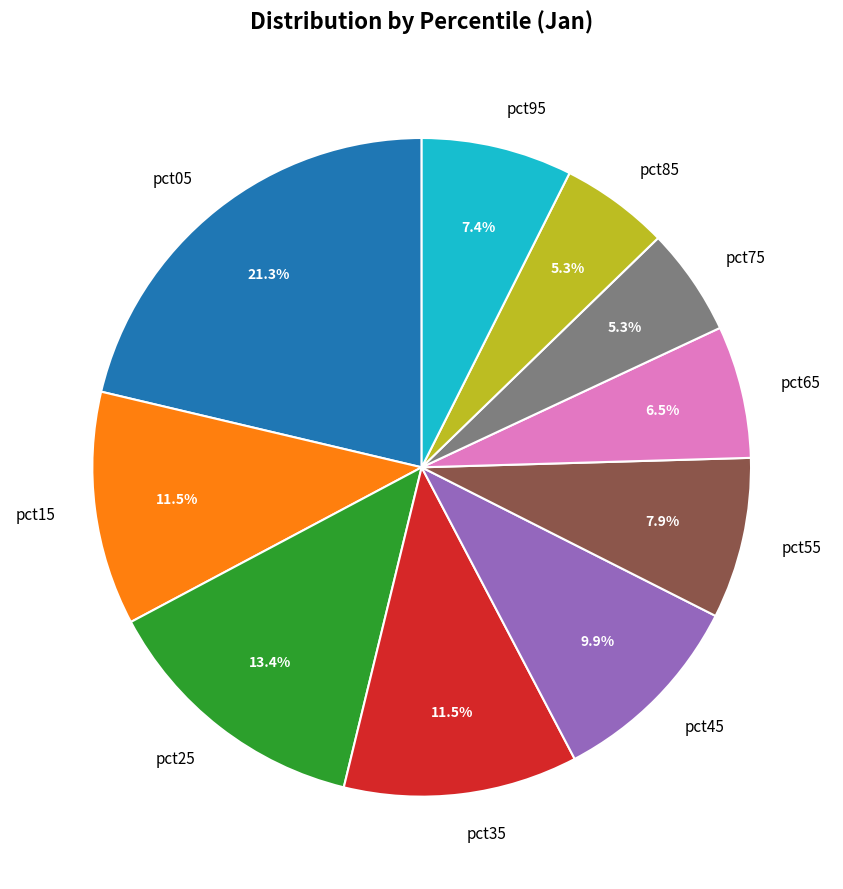

Is it true that pct05 is 15% of the pie?

False